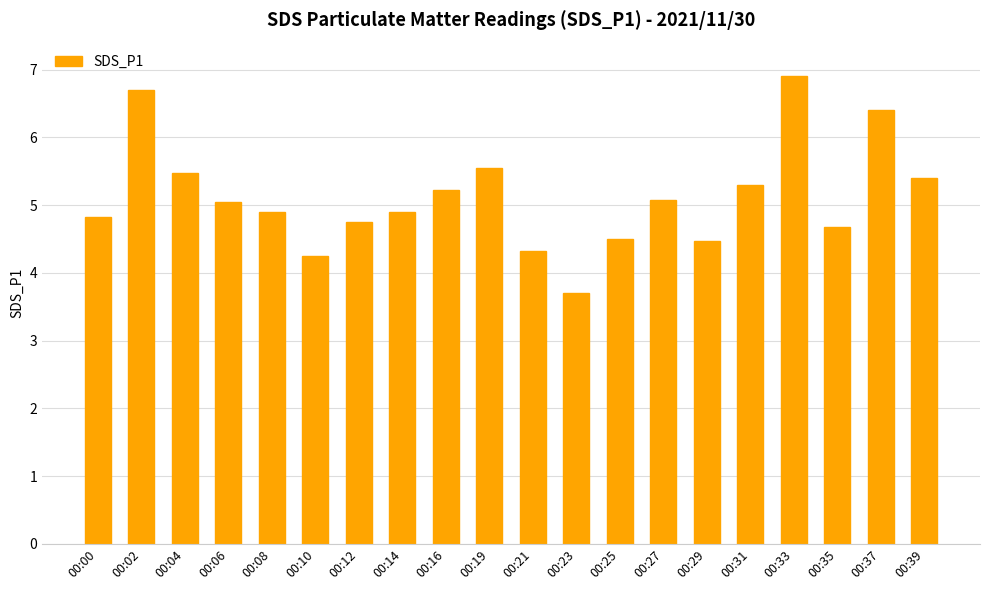

What is the approximate value at 00:02?

6.7